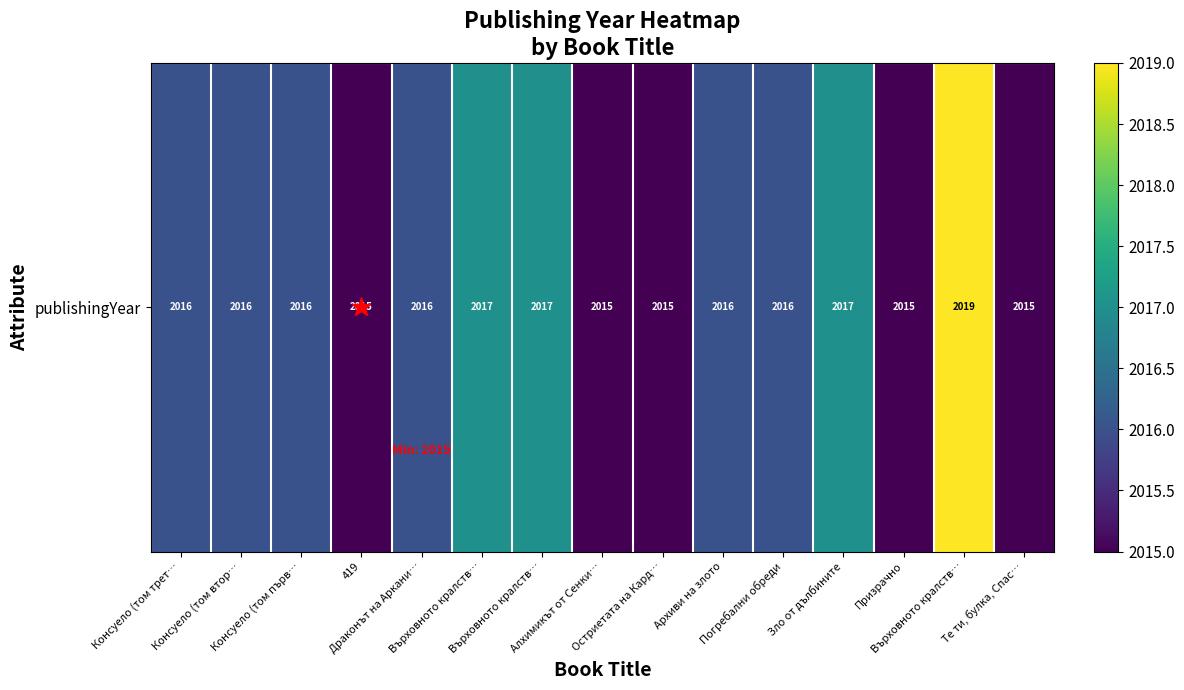

Read the value at Остриетата на Кард….

2015